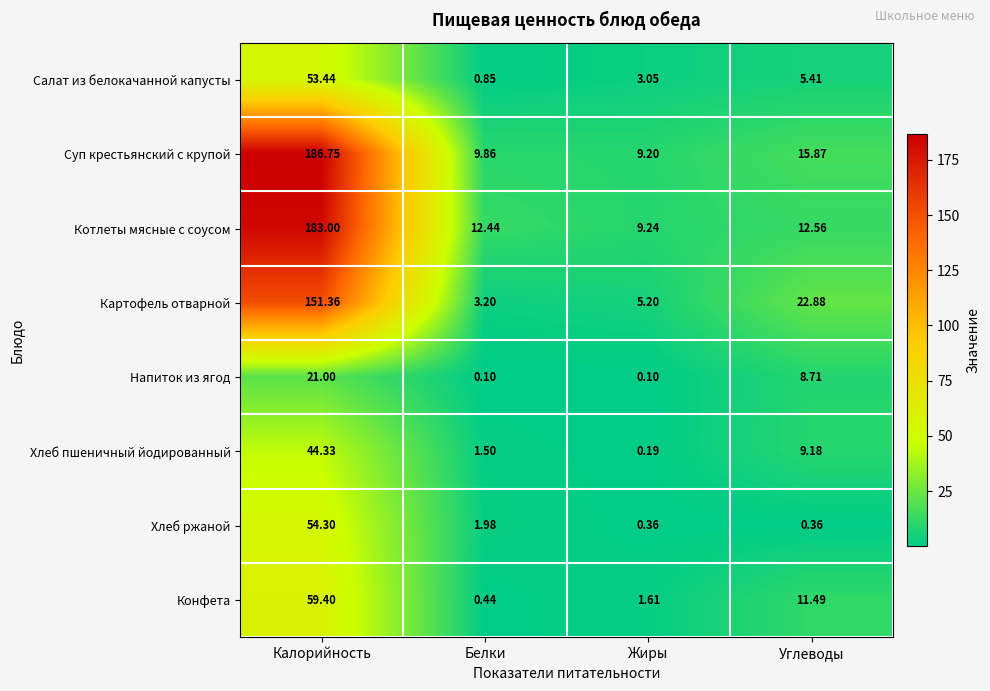

Which category has the highest value in the Котлеты мясные с соусом series?

Калорийность